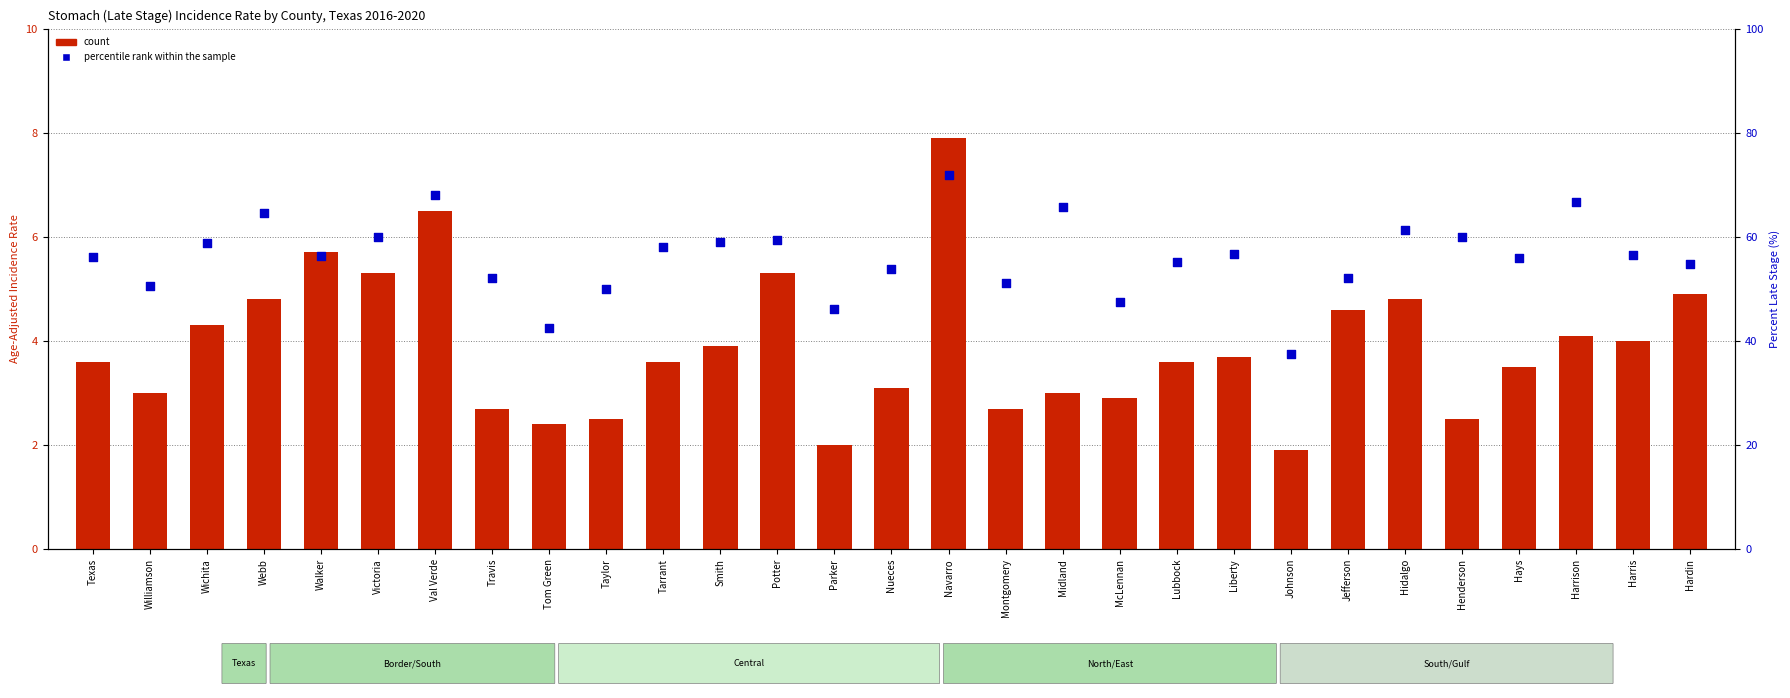

At which category is the sum across all series the highest?

Navarro